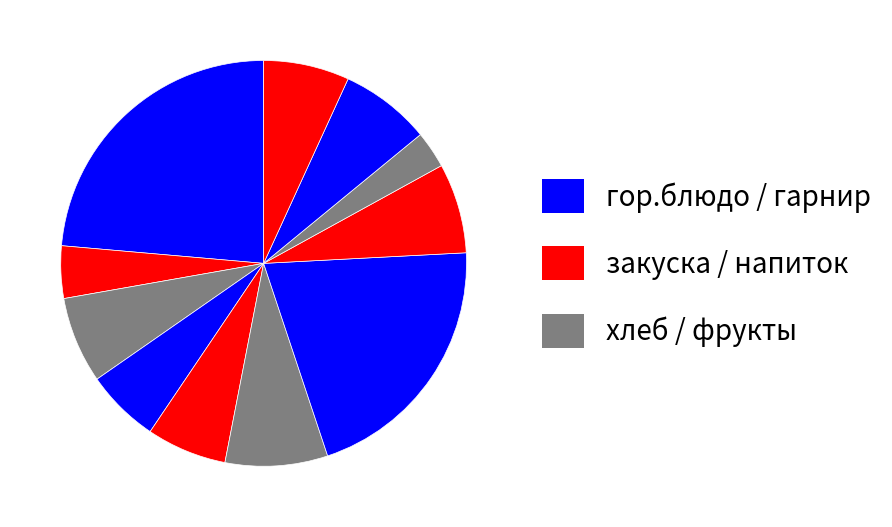

How many slices are in this pie chart?

11